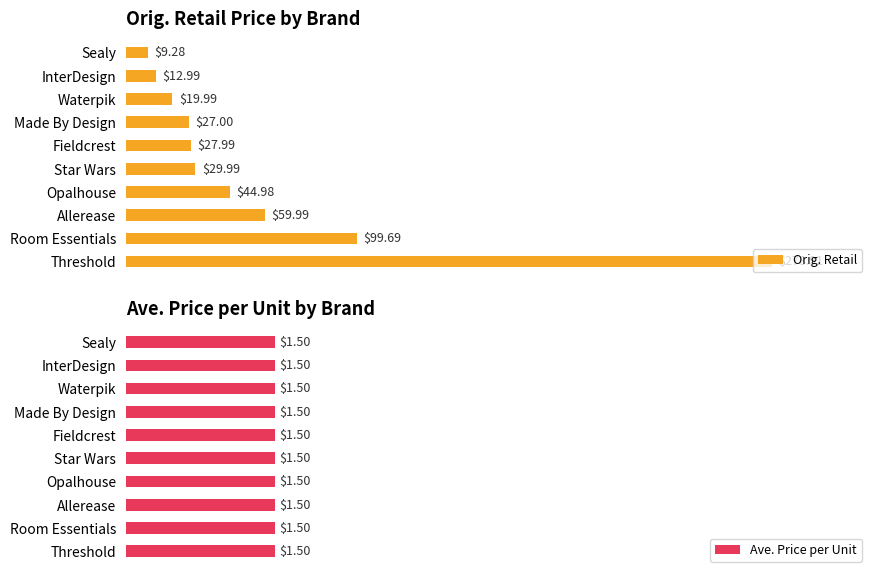

What is the greatest value displayed?

278.9